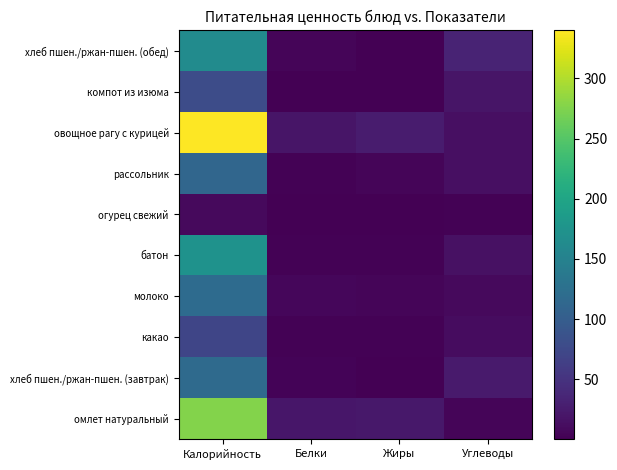

At which category is the sum across all series the highest?

Калорийность